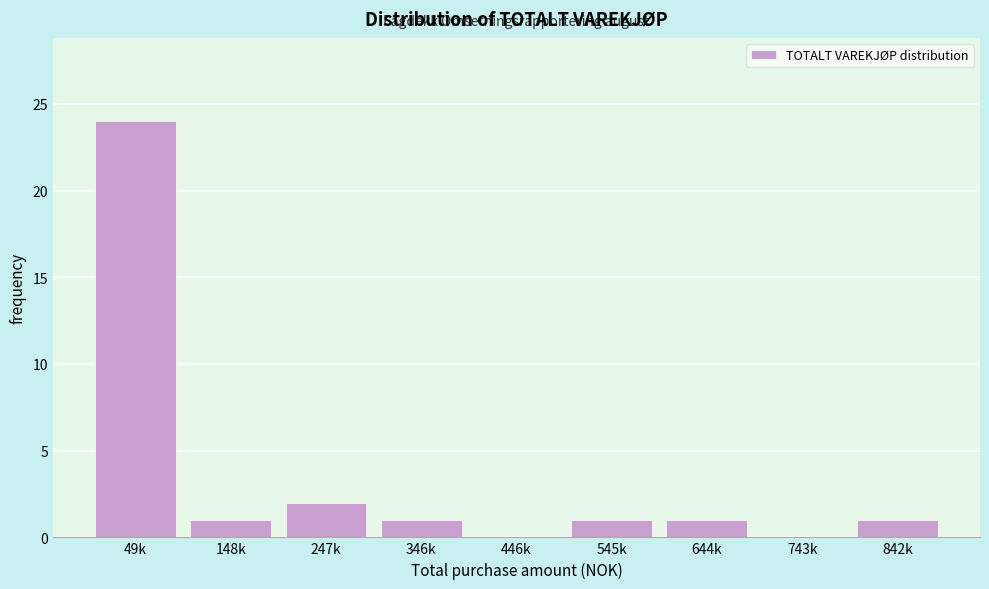

Reading right to left, transcribe all the data shown in this chart.

842k=1	743k=0	644k=1	545k=1	446k=0	346k=1	247k=2	148k=1	49k=24